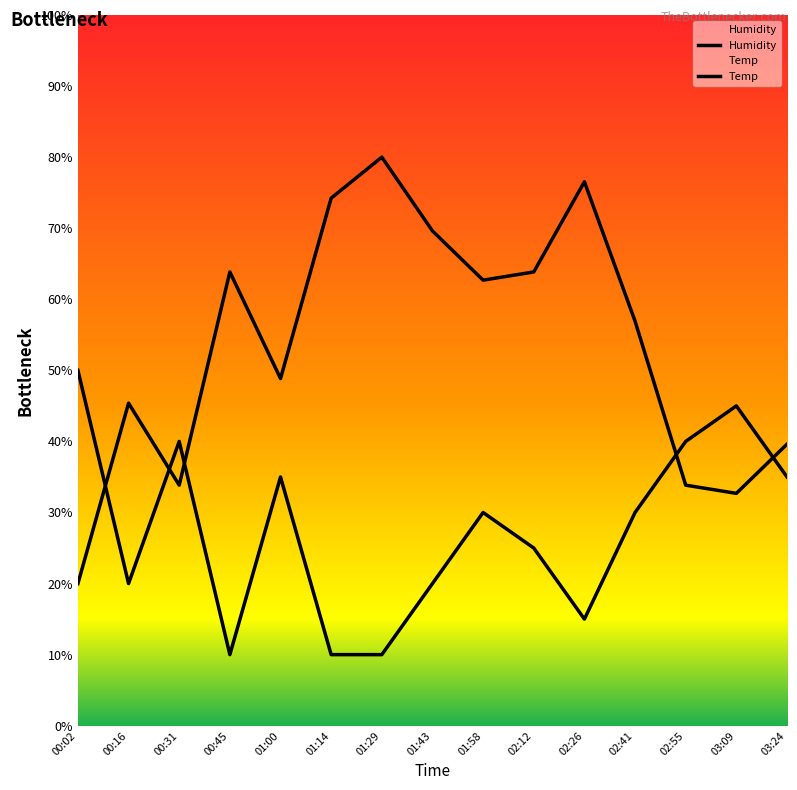

Where is the first local minimum for Temp?

00:16